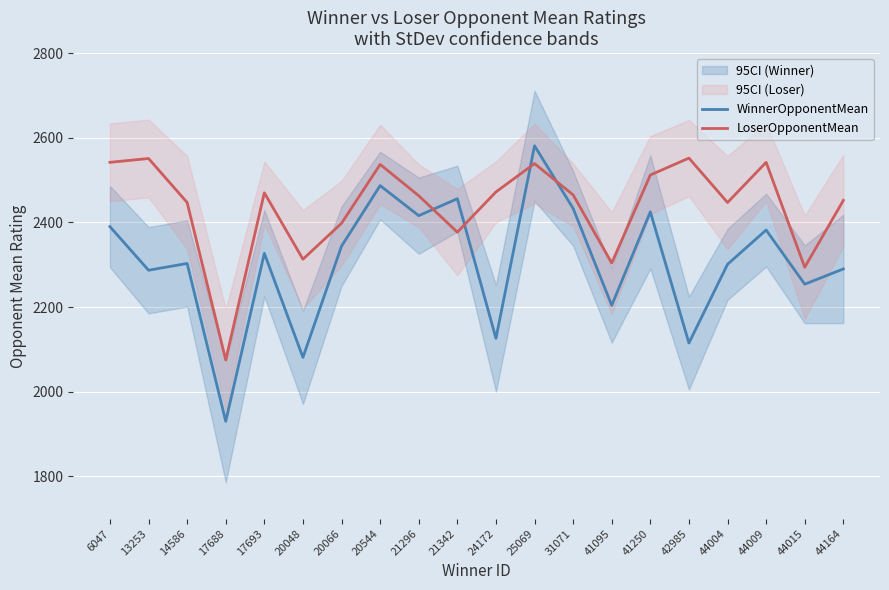

How many lines are shown in the chart?

2